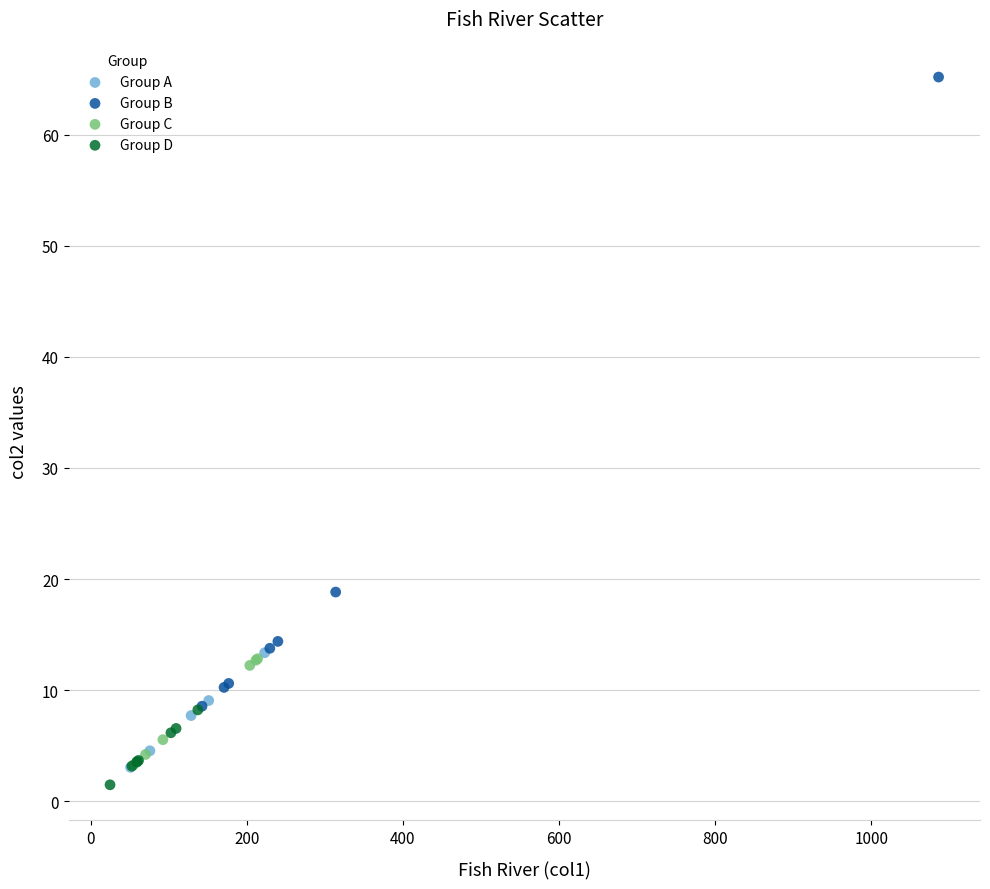

Which series has the widest spread of Y values?

Group B